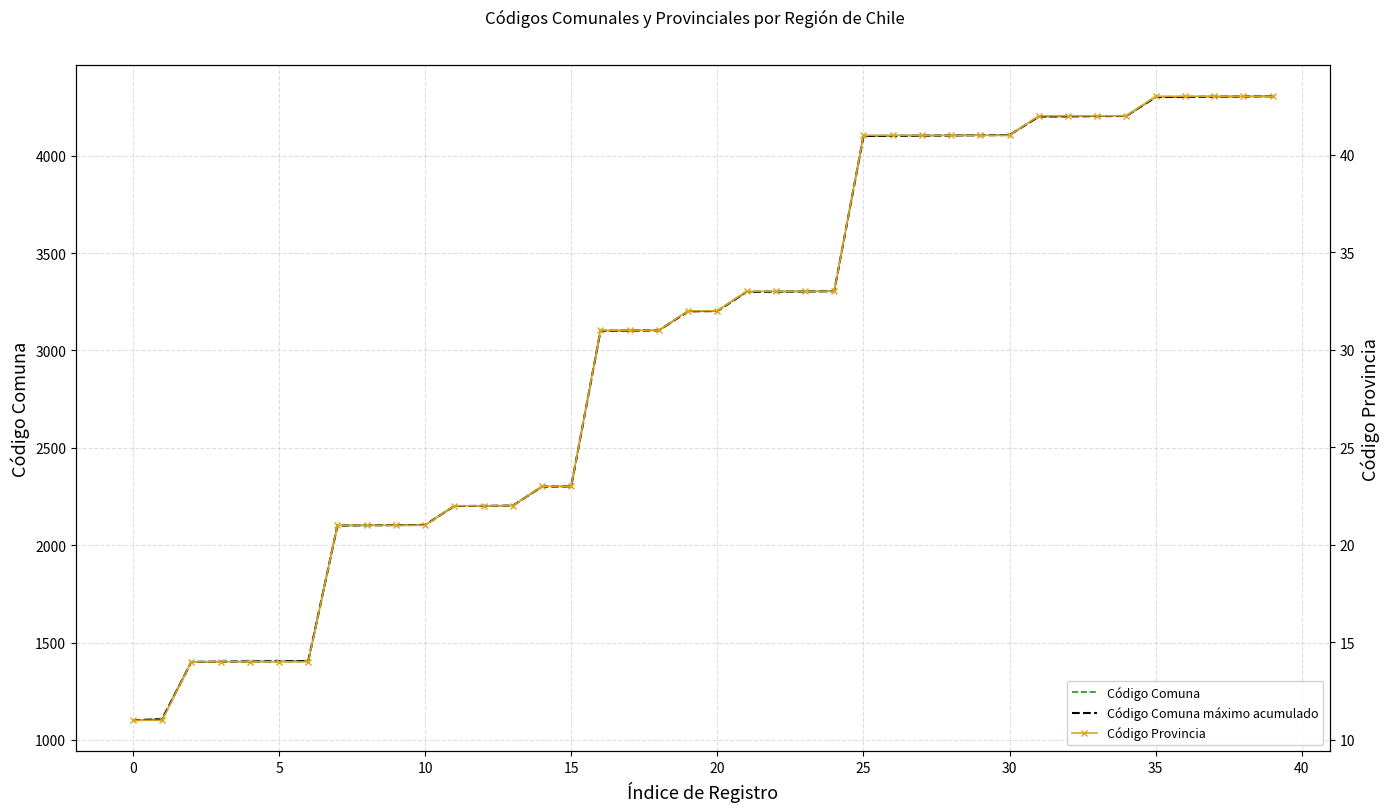

Between 38 and 36, which is larger?

38